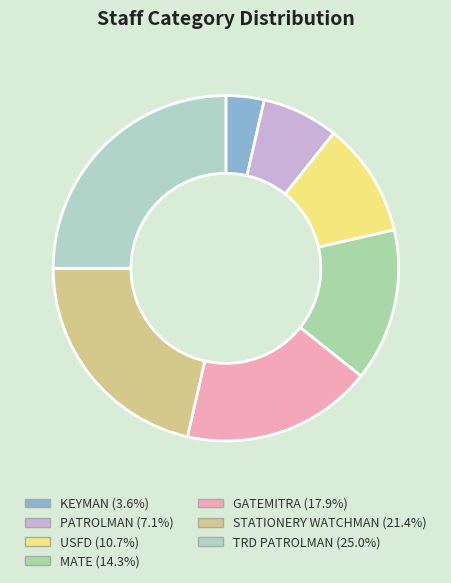

Combined, what portion of the pie is PATROLMAN and TRD PATROLMAN?

32.1%